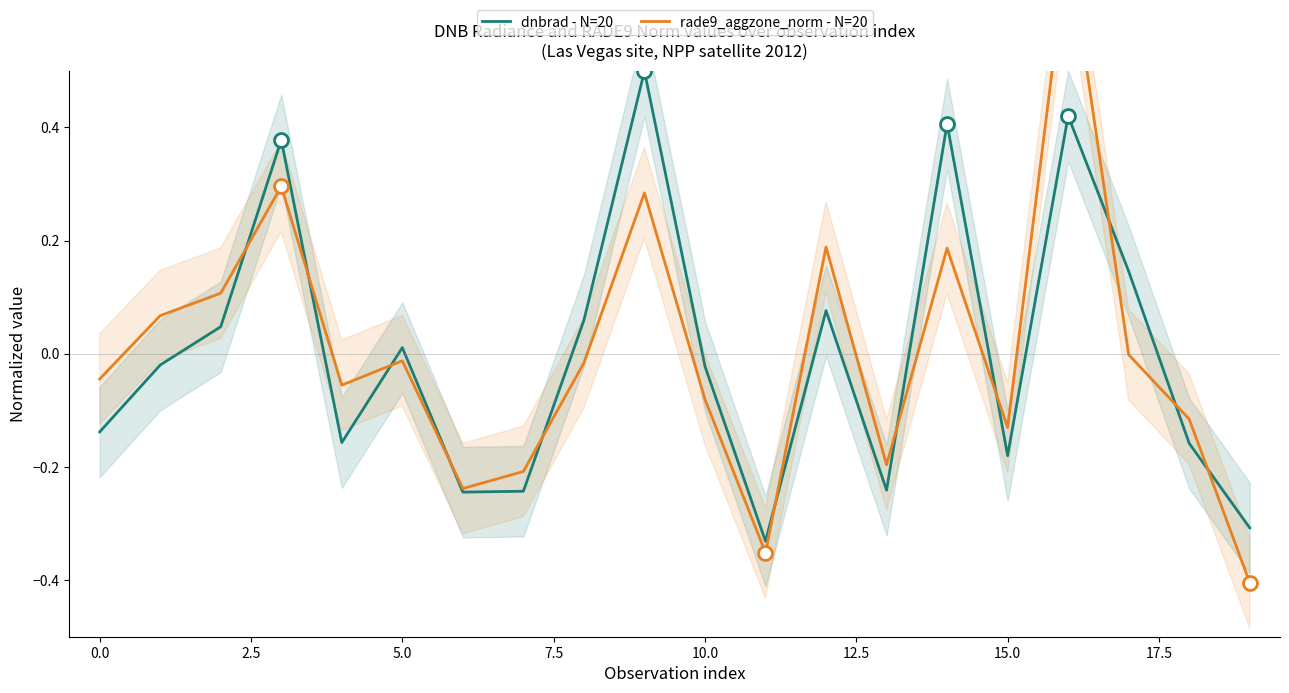

True or false: rade9_aggzone_norm - N=20 and dnbrad - N=20 intersect in this chart.

True